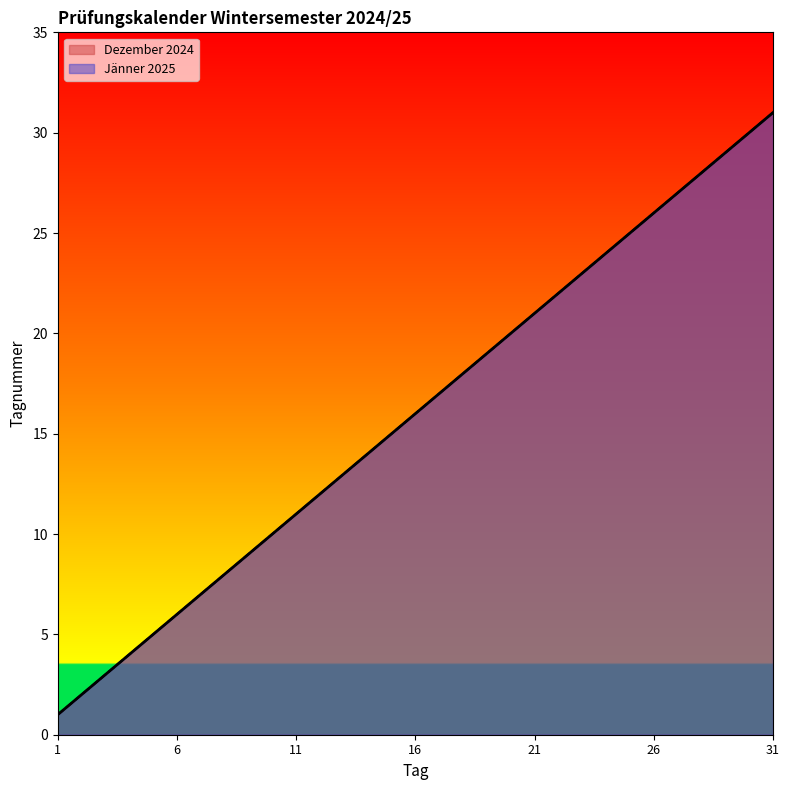

List the labels in order of Dezember 2024 value, largest first.

31, 30, 29, 28, 27, 26, 25, 24, 23, 22, 21, 20, 19, 18, 17, 16, 15, 14, 13, 12, 11, 10, 9, 8, 7, 6, 5, 4, 3, 2, 1